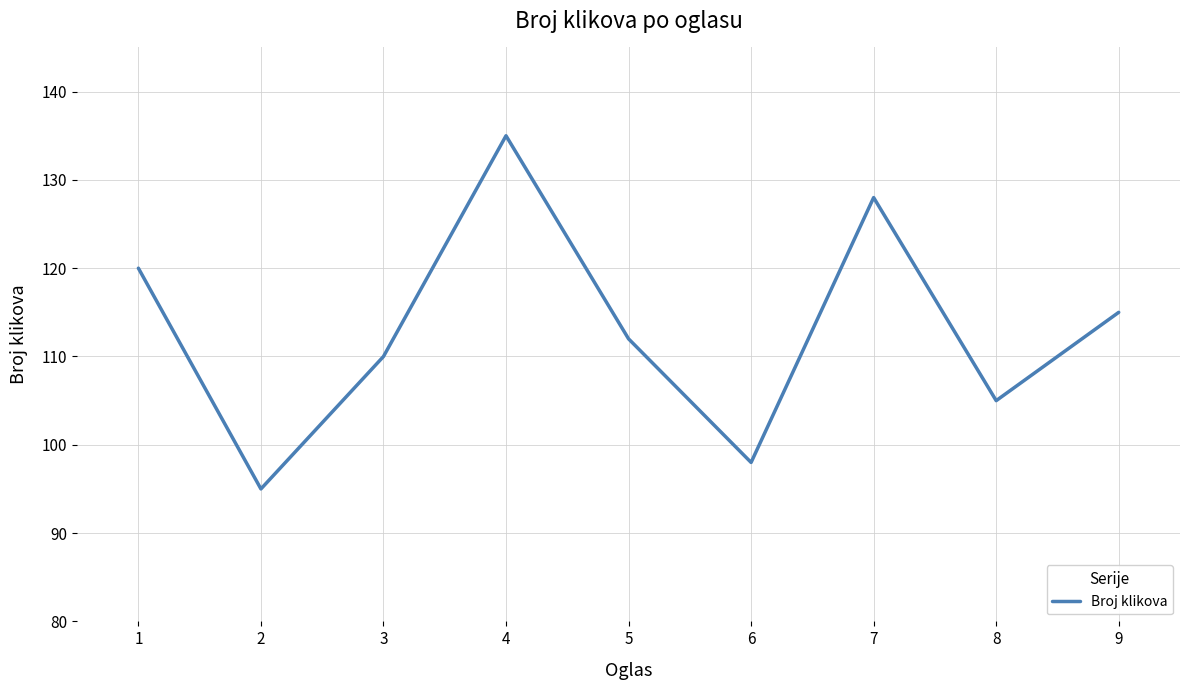

At which label does the data first exceed 112?

1